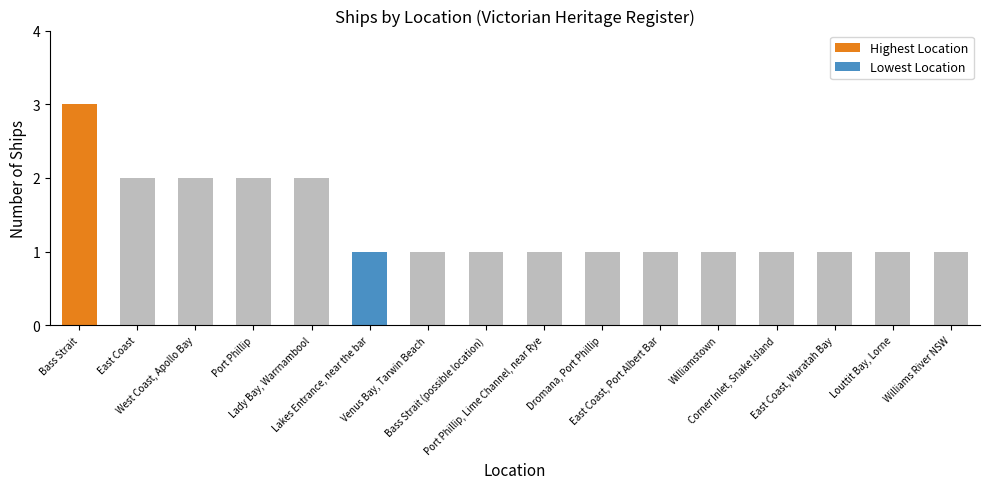

Reading left to right, list all the values displayed in this chart.

3	2	2	2	2	1	1	1	1	1	1	1	1	1	1	1